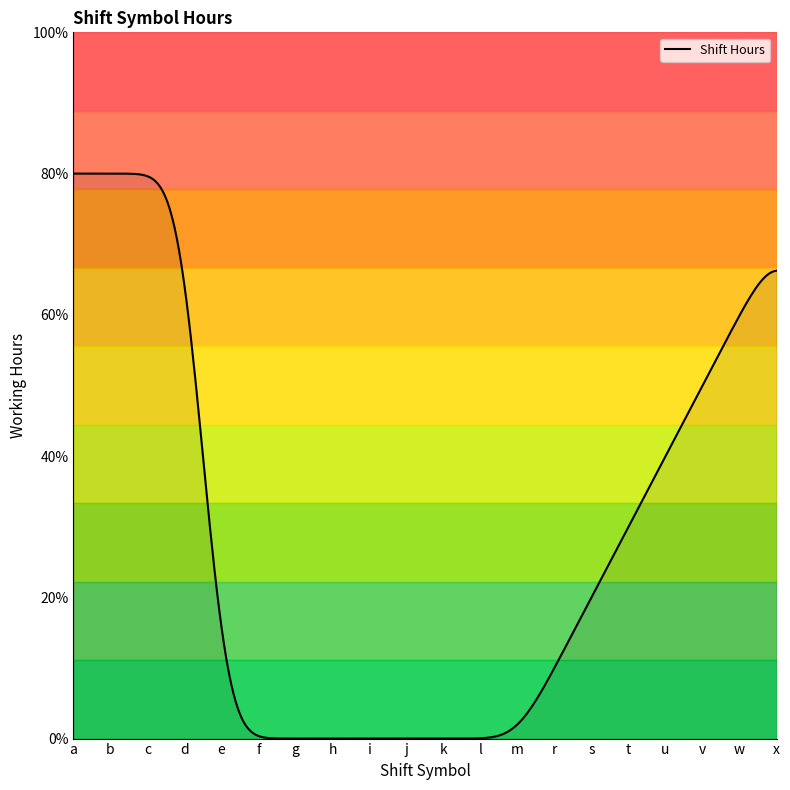

What is the label of the 18th point from the left?

v